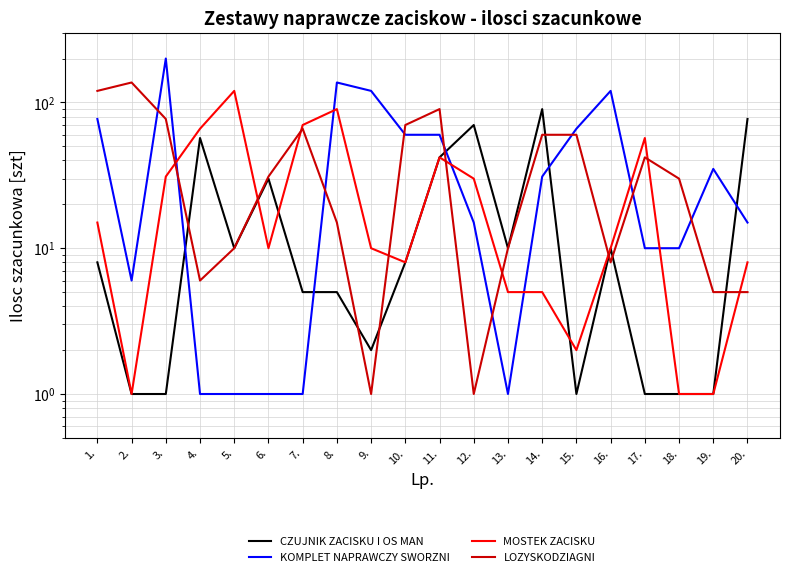

What is the sum of the KOMPLET NAPRAWCZY SWORZNI values at 12. and 6.?

16